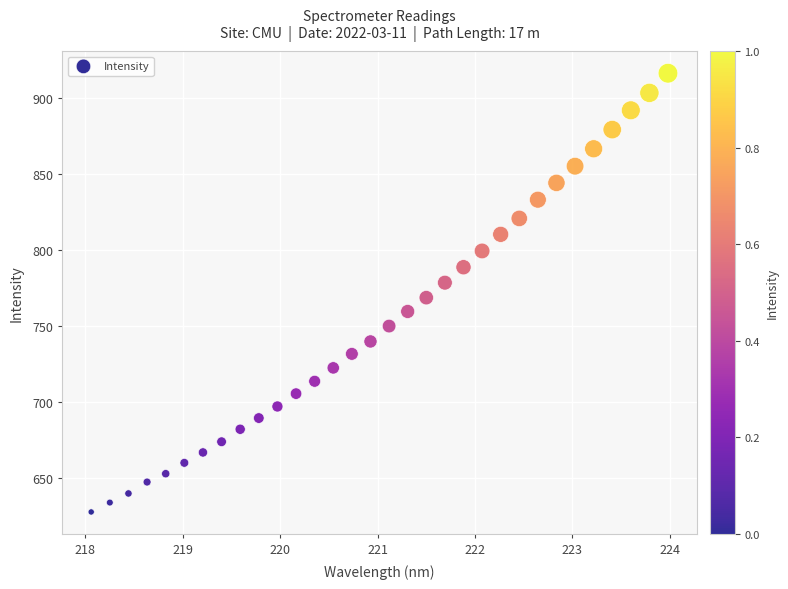

What is the range of X values (max minus min)?

5.9